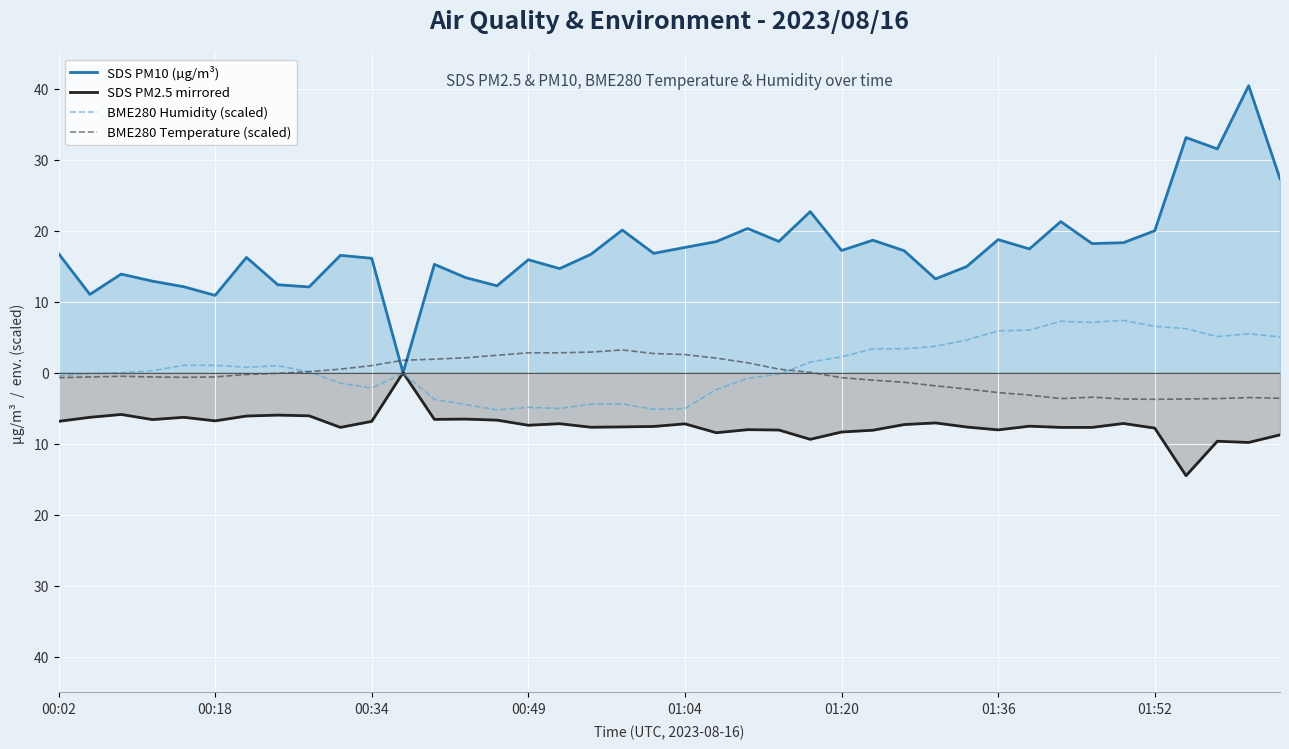

What are all the series names shown in the legend?

SDS PM10 (µg/m³), SDS PM2.5 mirrored, BME280 Humidity (scaled), BME280 Temperature (scaled)